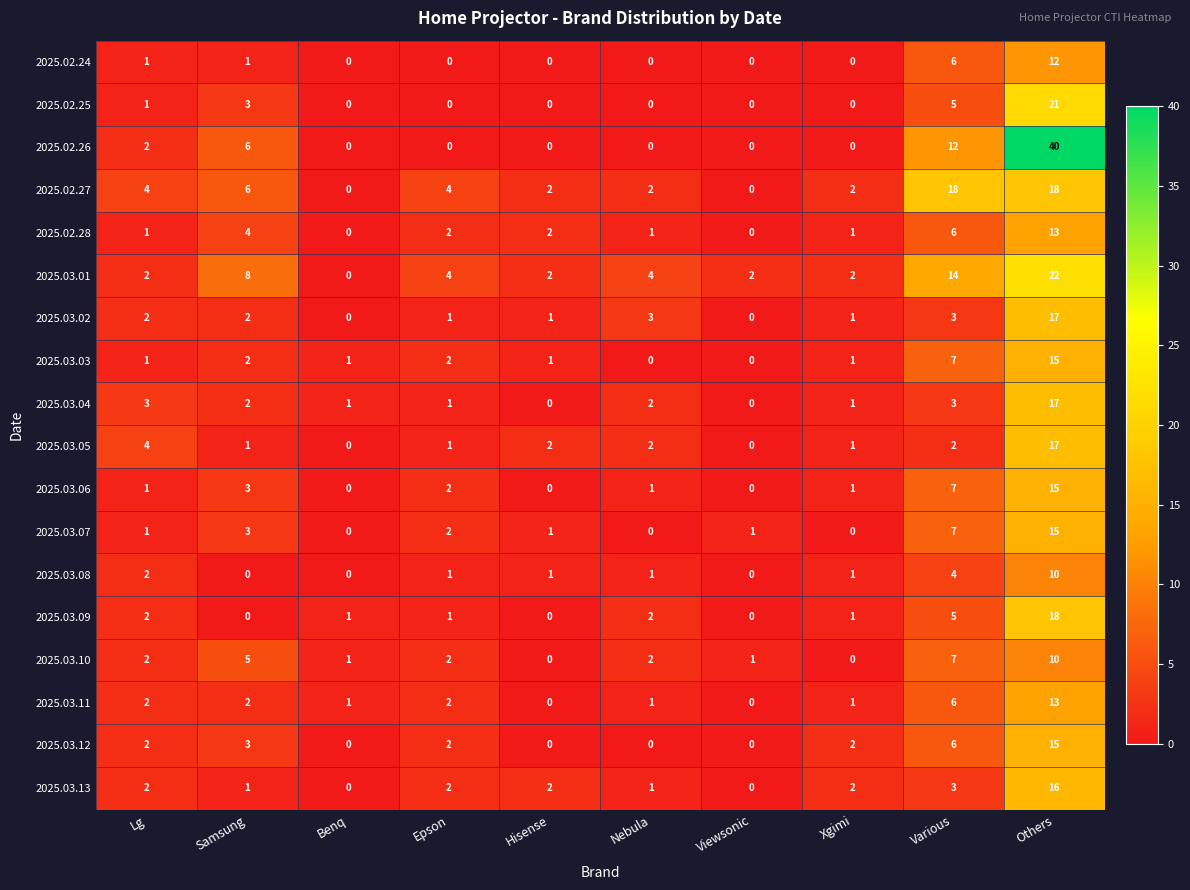

What is the difference between the highest and lowest values at Samsung?

8